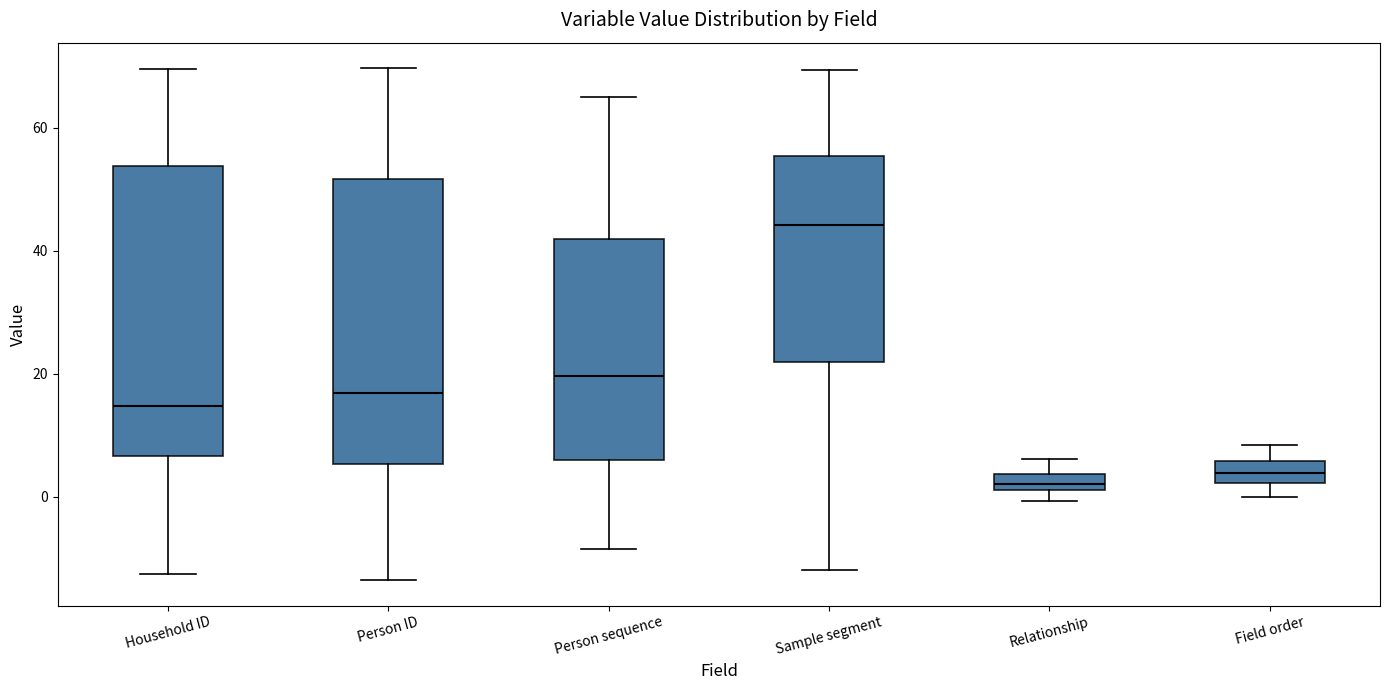

Where does the lower whisker of the box for Field order end on the y-axis? The values are not printed on the chart, so give them approximately, as read against the axis.

0